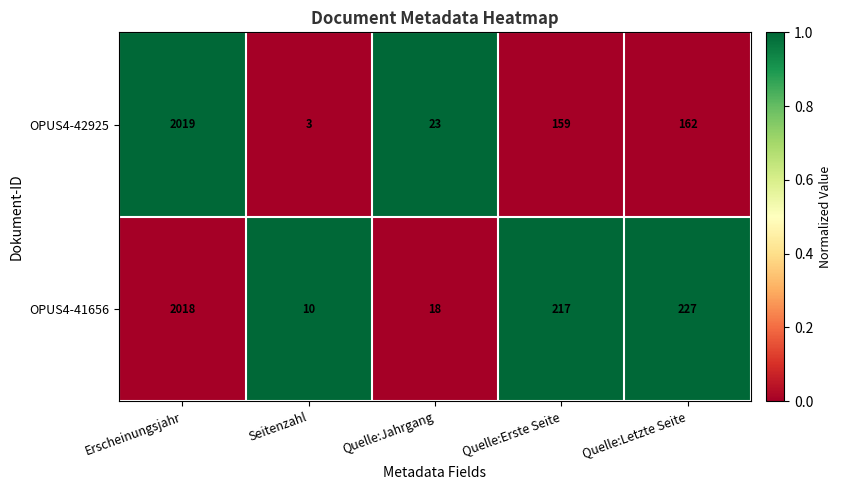

Reading left to right, transcribe all the data shown in this chart.

OPUS4-42925: Erscheinungsjahr=2019	Seitenzahl=3	Quelle:Jahrgang=23	Quelle:Erste Seite=159	Quelle:Letzte Seite=162
OPUS4-41656: Erscheinungsjahr=2018	Seitenzahl=10	Quelle:Jahrgang=18	Quelle:Erste Seite=217	Quelle:Letzte Seite=227